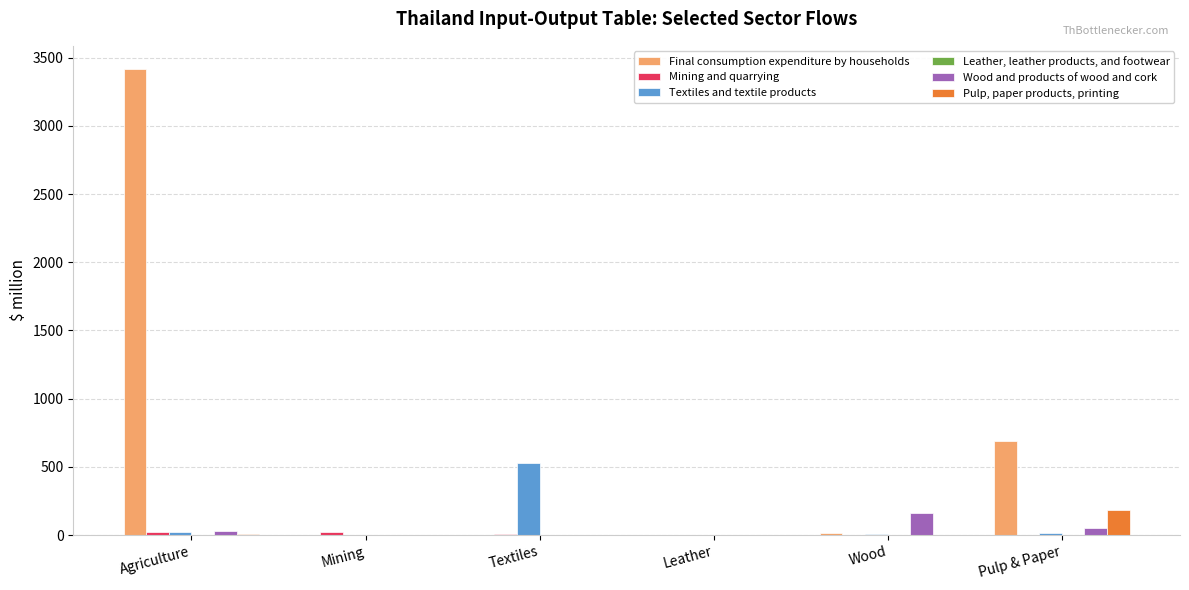

How many groups of bars are there?

6